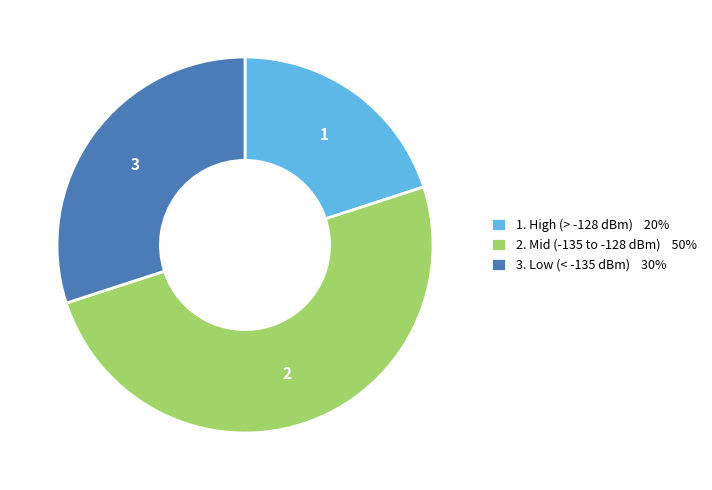

Which slice is the largest?

2. Mid (-135 to -128 dBm) 50%